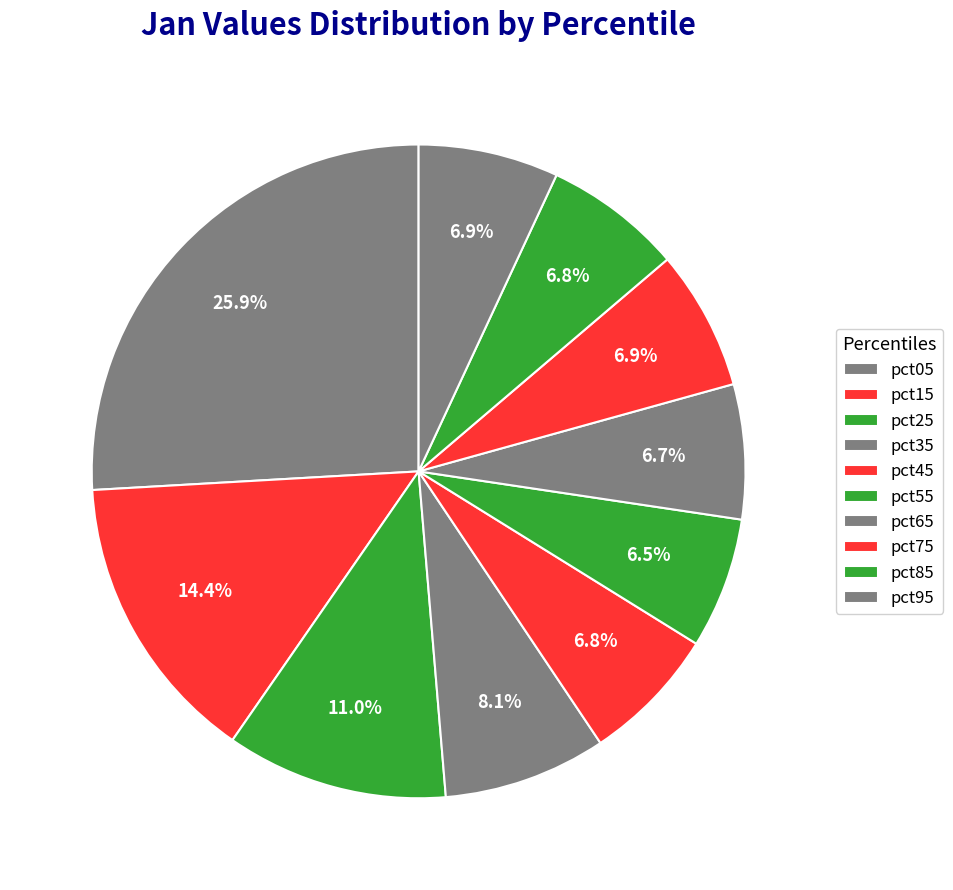

True or false: pct05 accounts for 20% of the total.

False